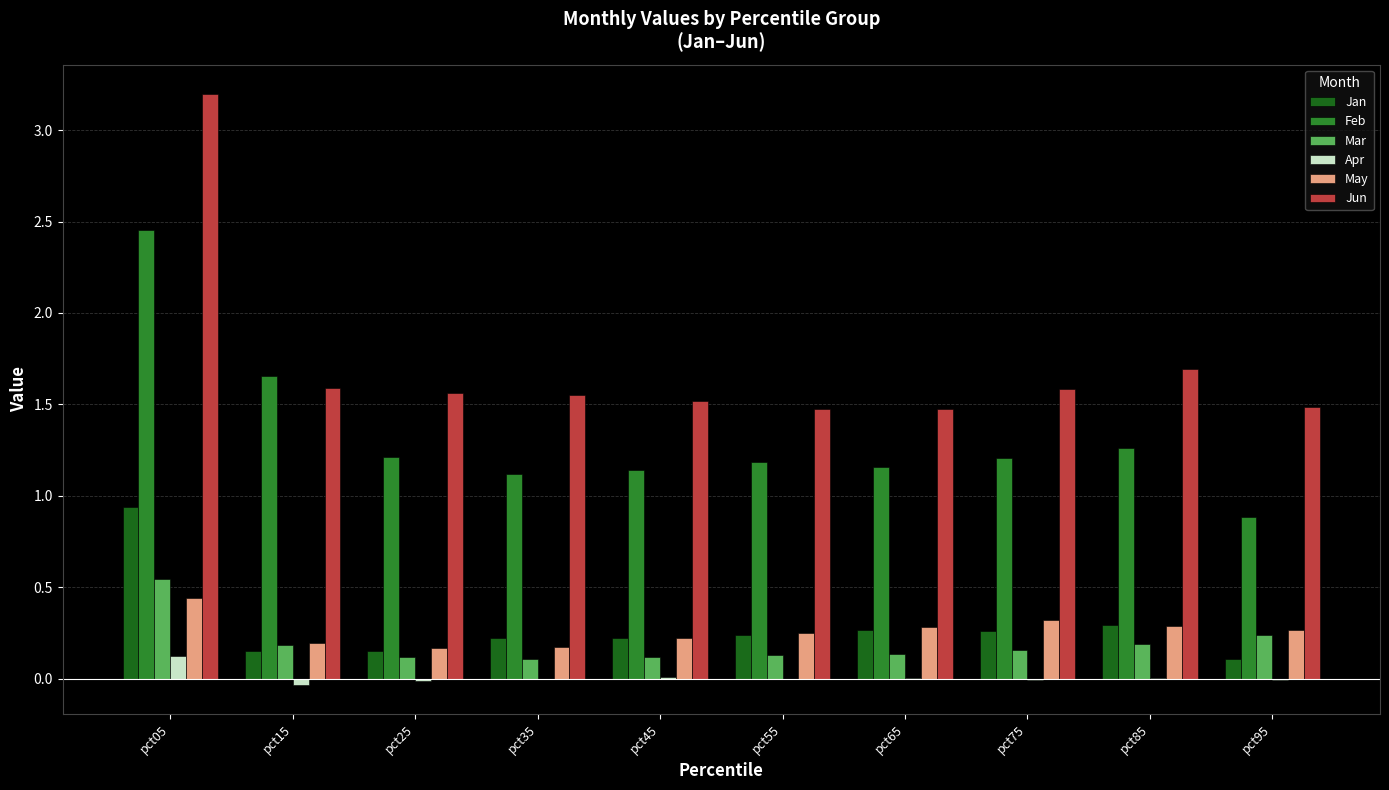

Which series changed the most between pct15 and pct95?

Feb